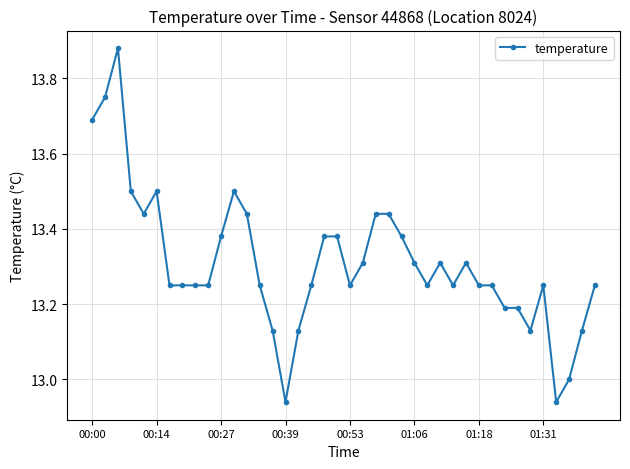

What is the difference between the maximum and second lowest values?

0.9